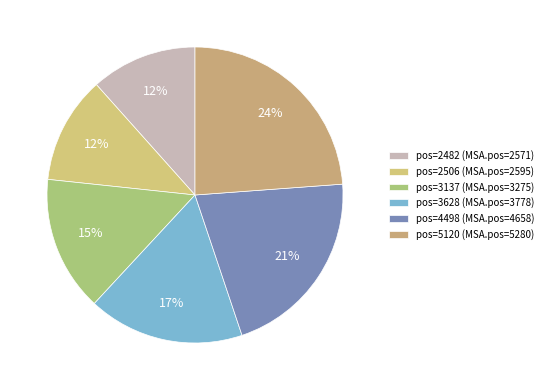

Is there any slice that represents more than half of the pie?

No